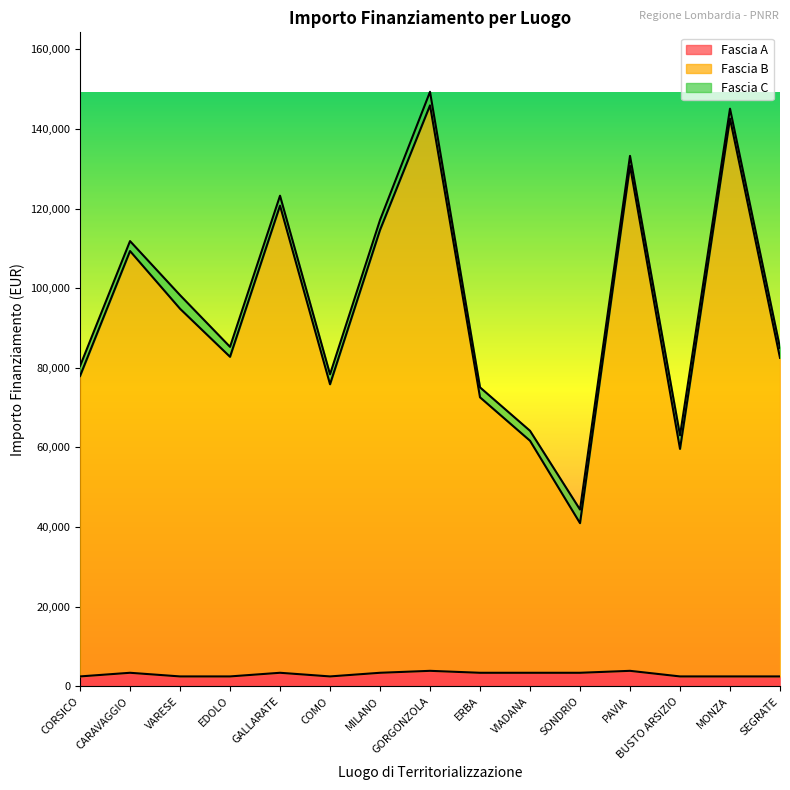

What is the value of the Fascia A point at the 5th from the left?

3413.0